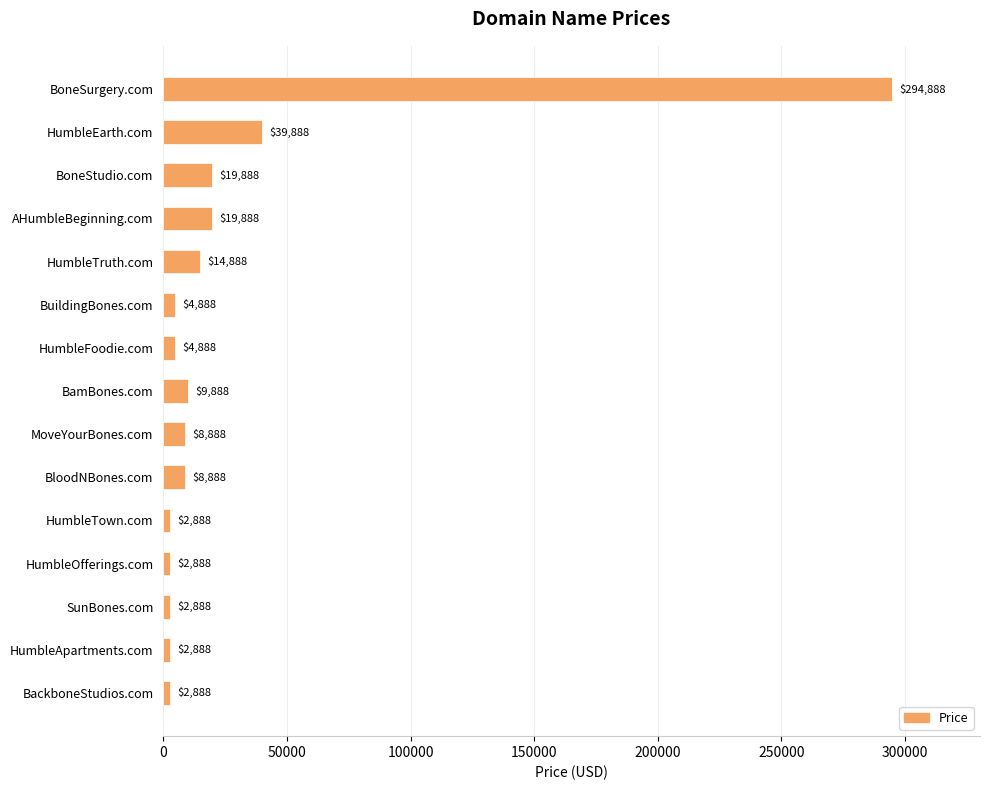

Where is the data nearest to the value 148888?

HumbleEarth.com